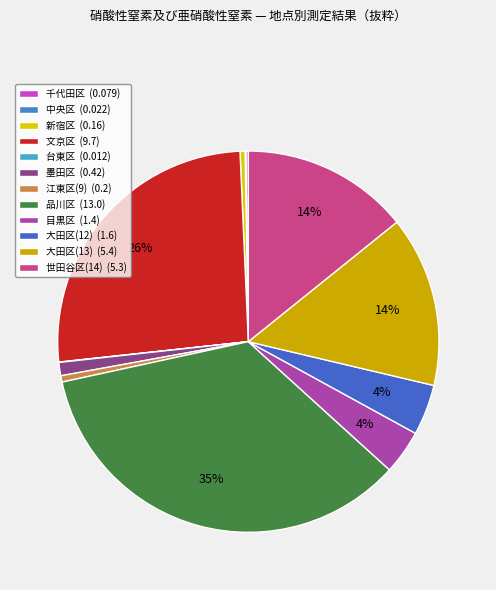

Which slice is the largest?

品川区